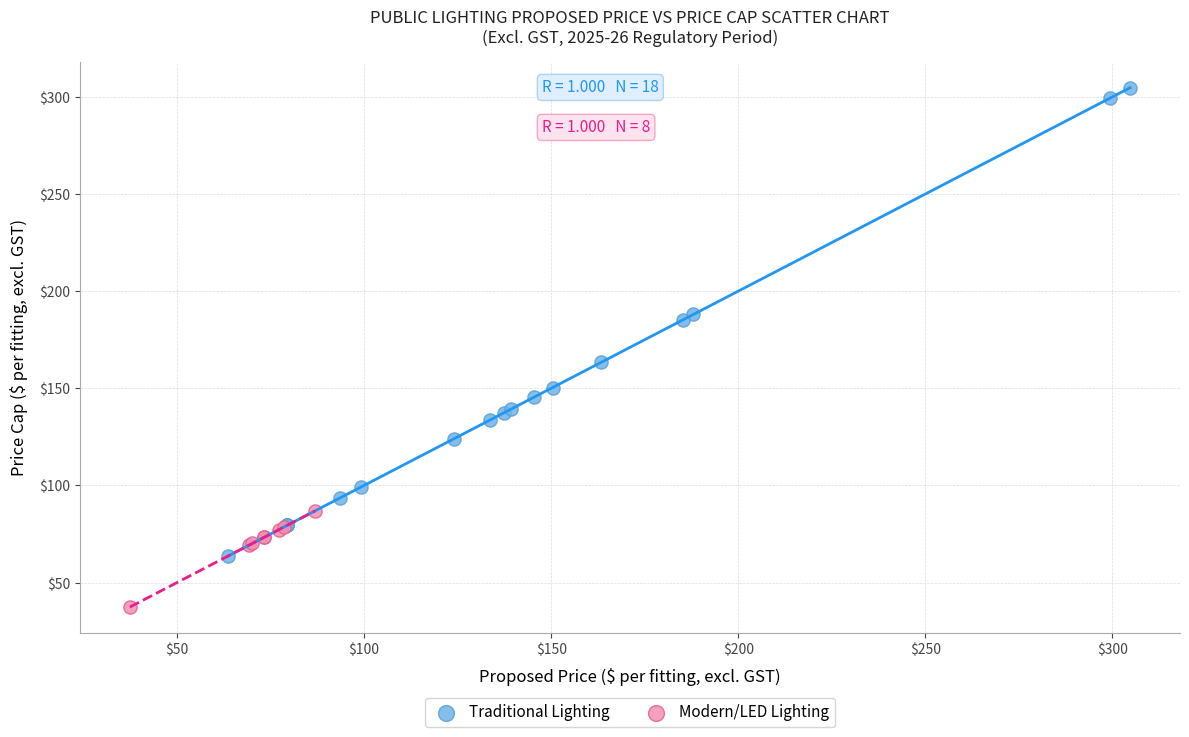

Which series contains the lowest Y value?

Modern/LED Lighting